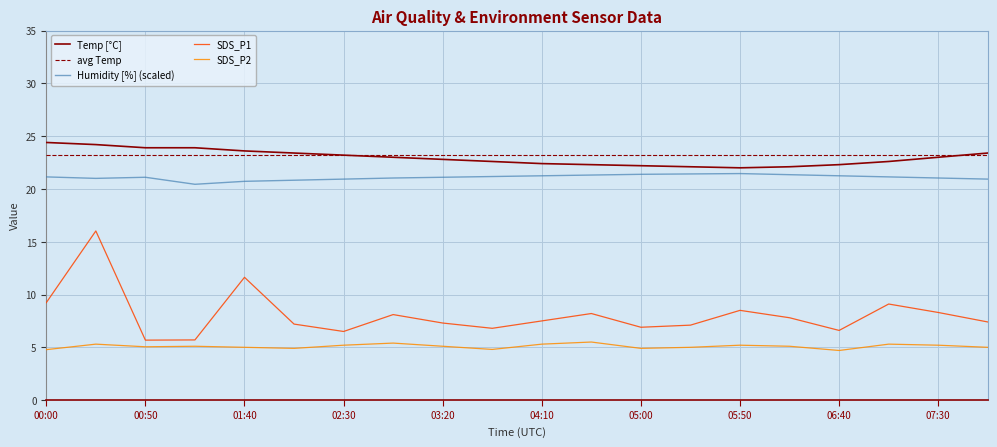

True or false: Humidity and Temp intersect in this chart.

False